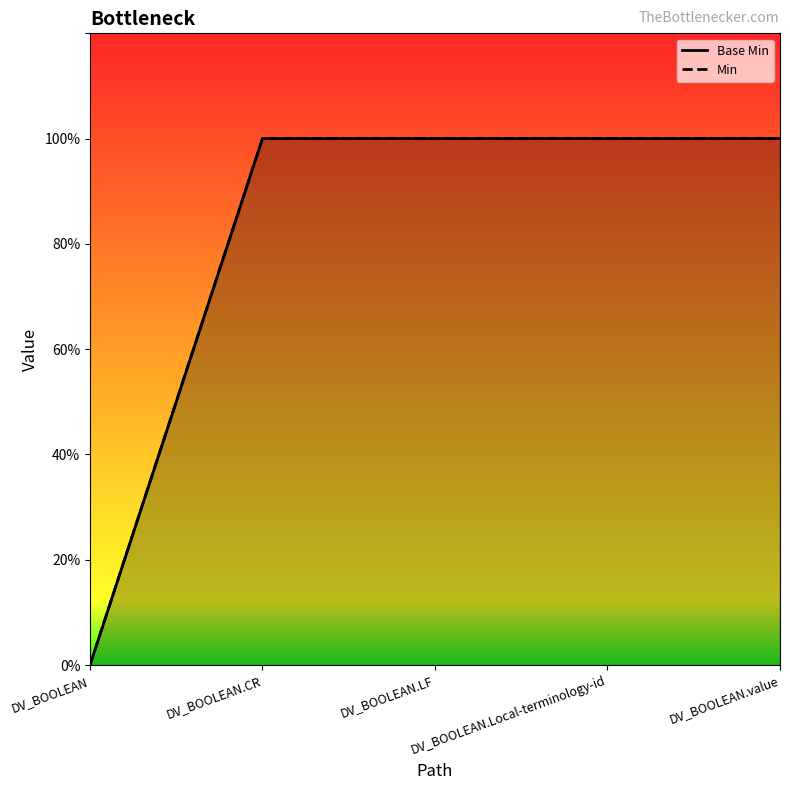

Does the chart have visible grid lines?

No